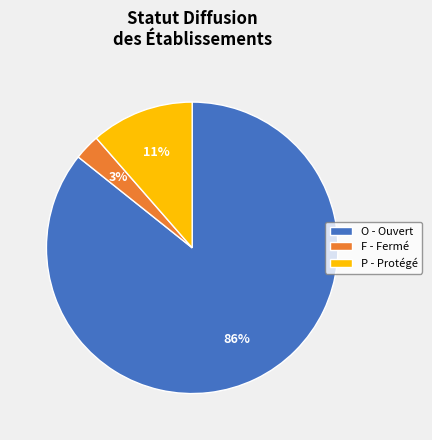

Is it true that F - Fermé is 3% of the pie?

True